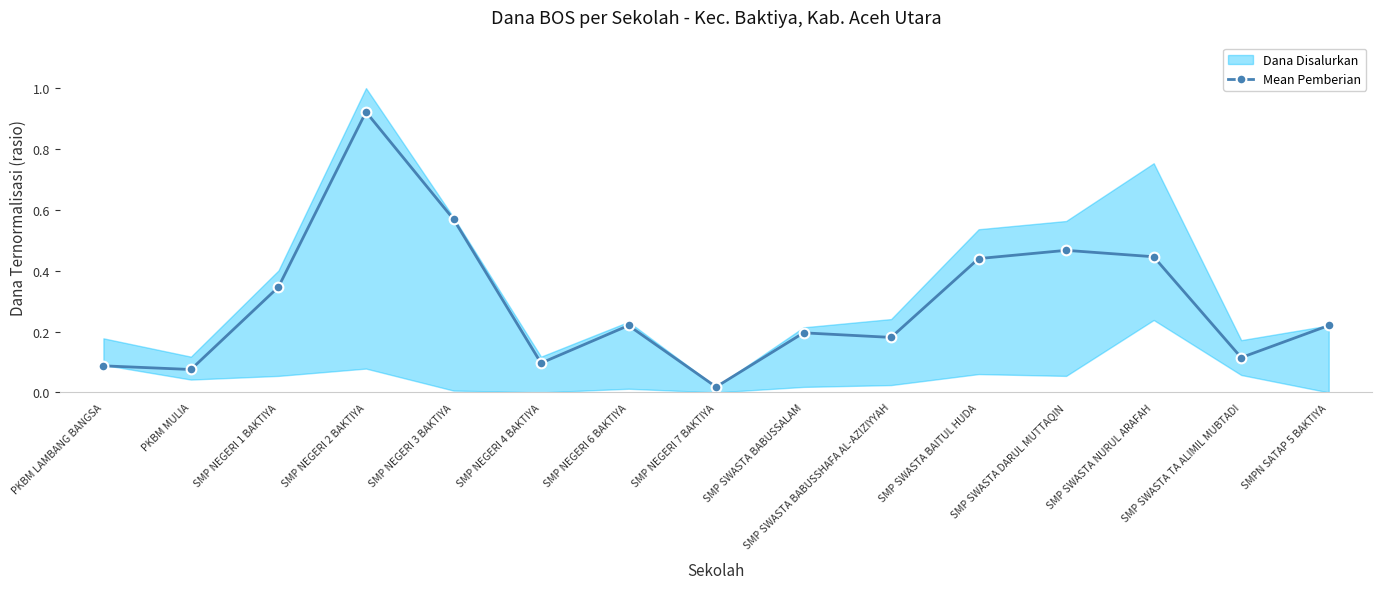

The chart shows a value of 0.2 at SMP SWASTA TA ALIMIL MUBTADI. True or false?

False